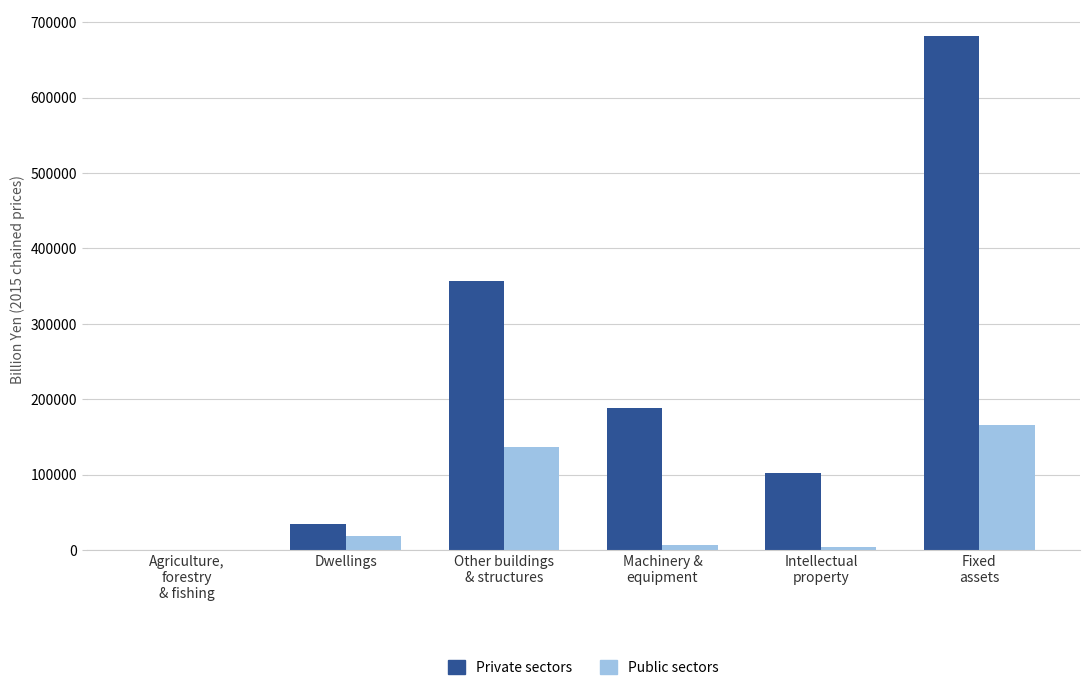

Which series has the largest total across all categories?

Private sectors